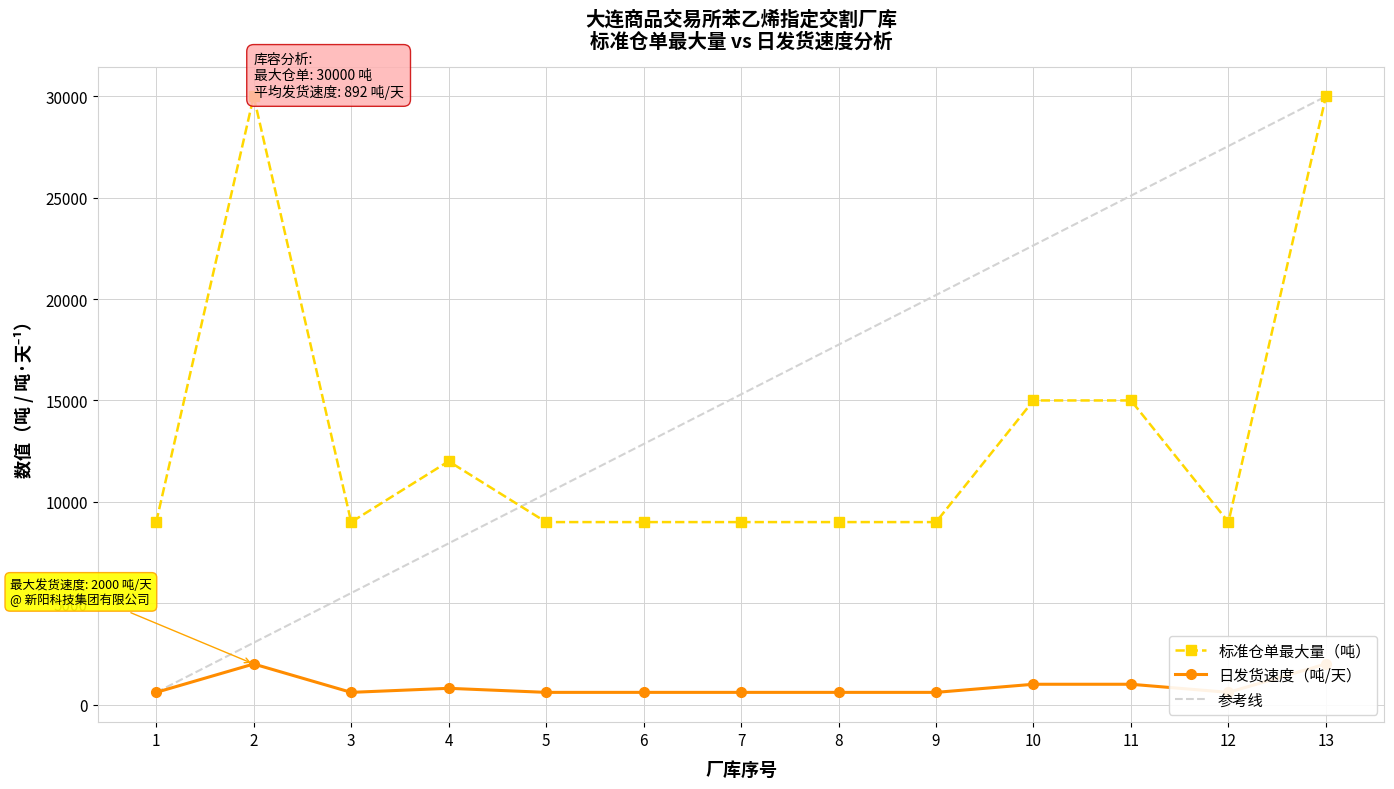

What is the difference between the 参考线 values at 11 and 5?

14700